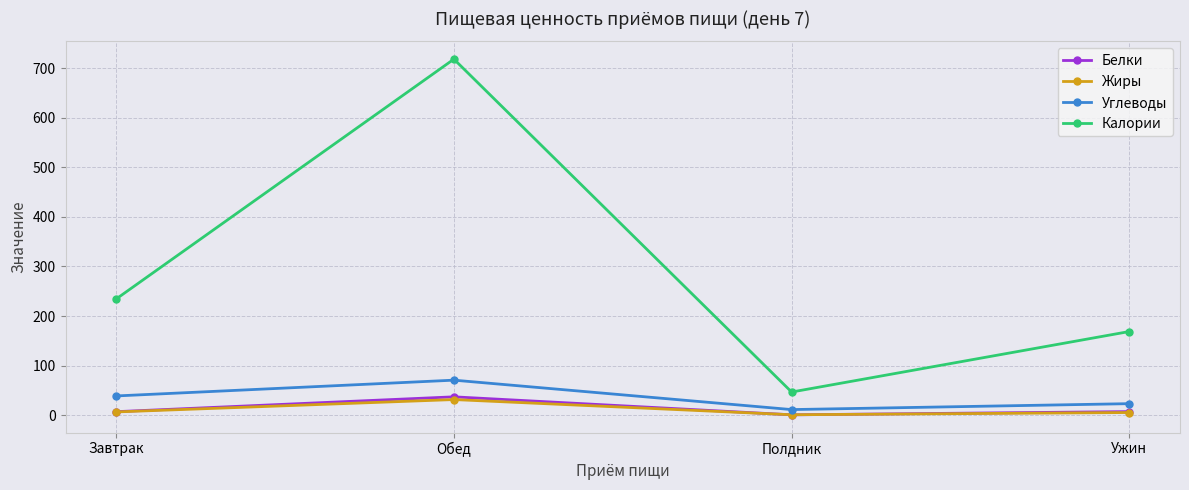

True or false: Белки and Углеводы intersect in this chart.

False